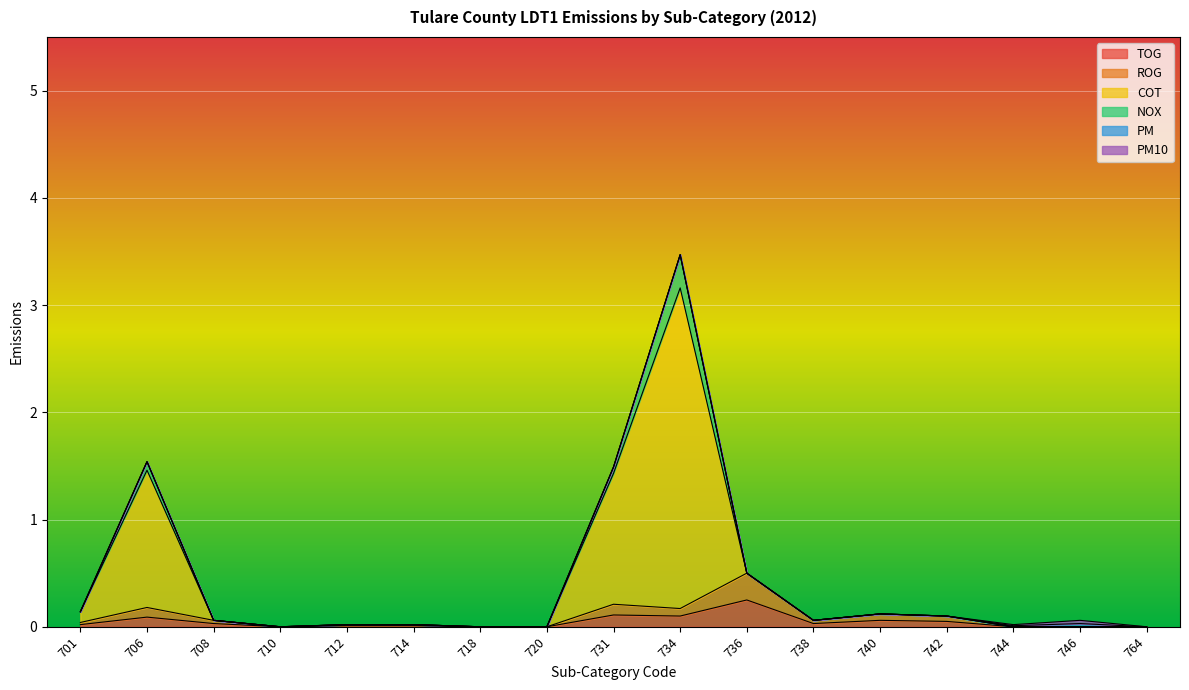

Does the chart display data point markers on the line(s)?

No